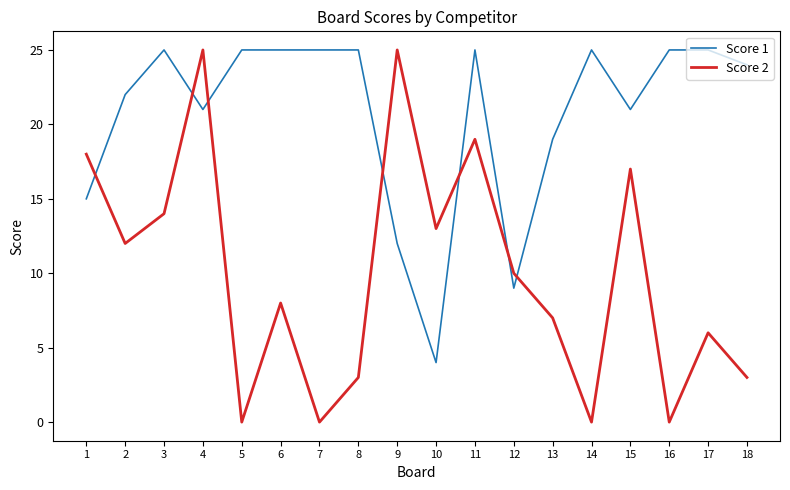

True or false: Score 1 has a value of 2 at 10.

False